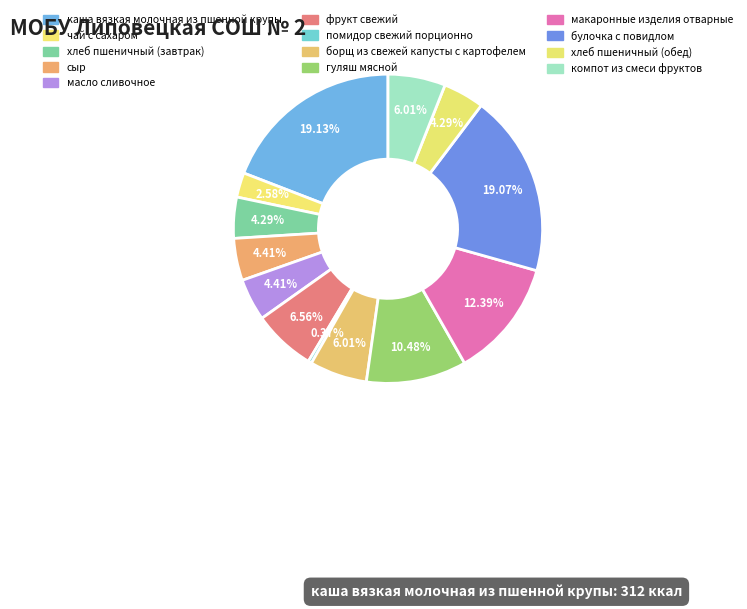

How many slices are in this pie chart?

13